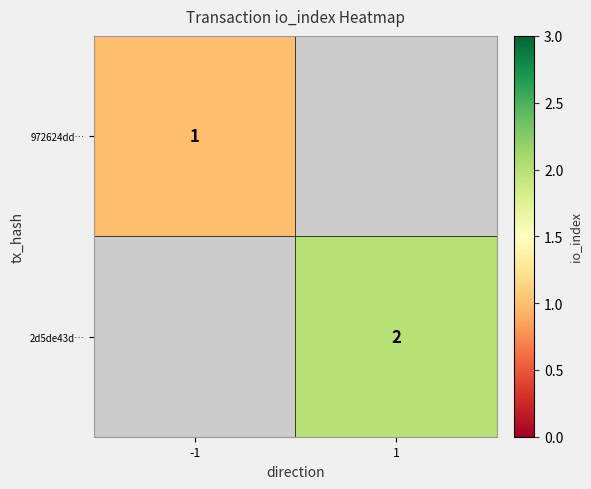

What is the greatest value displayed?

2.0